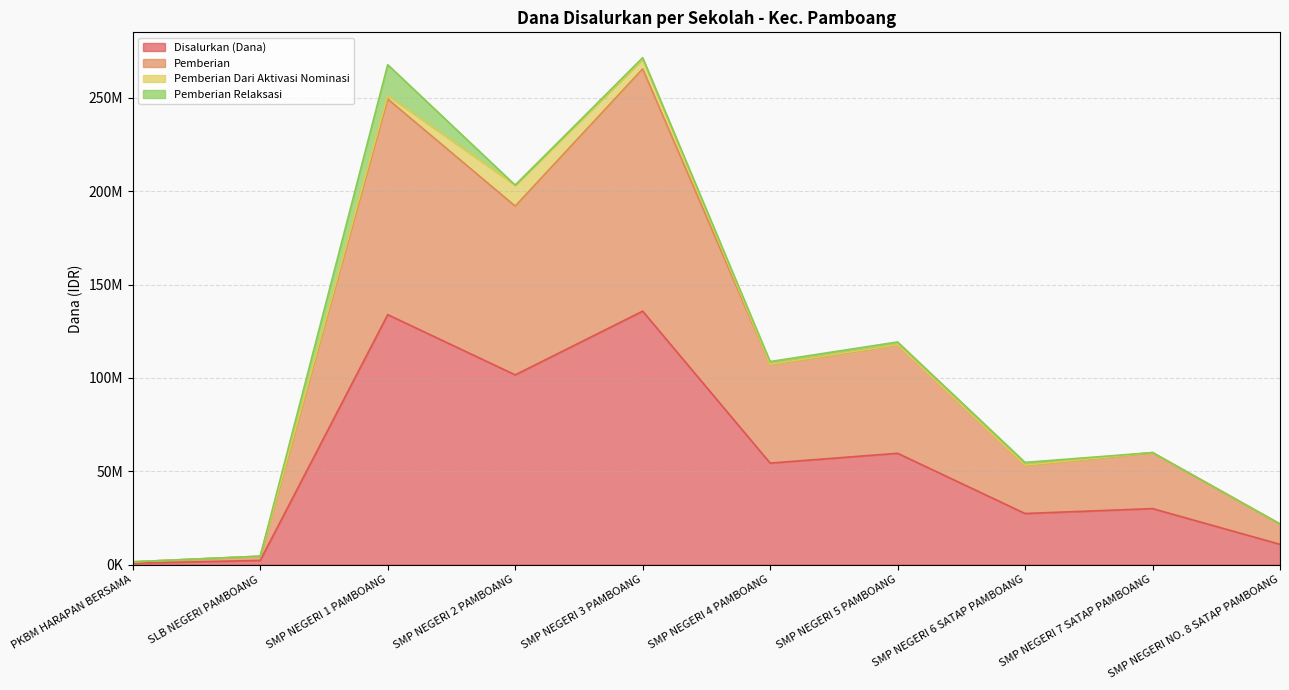

What is the maximum value for Disalurkan (Dana)?

135750000